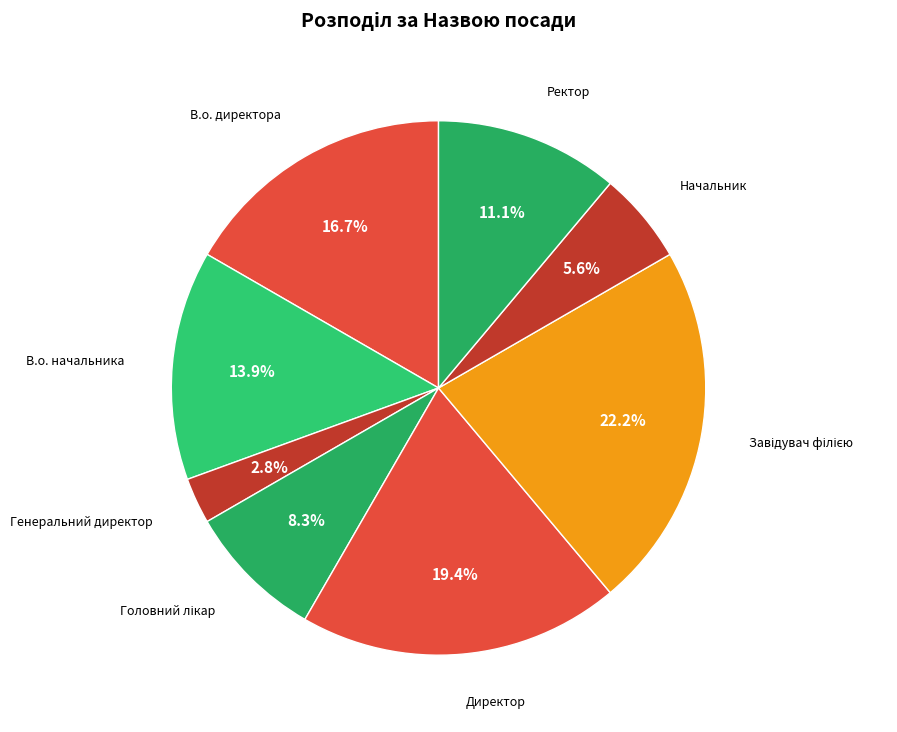

How many slices are in this pie chart?

8